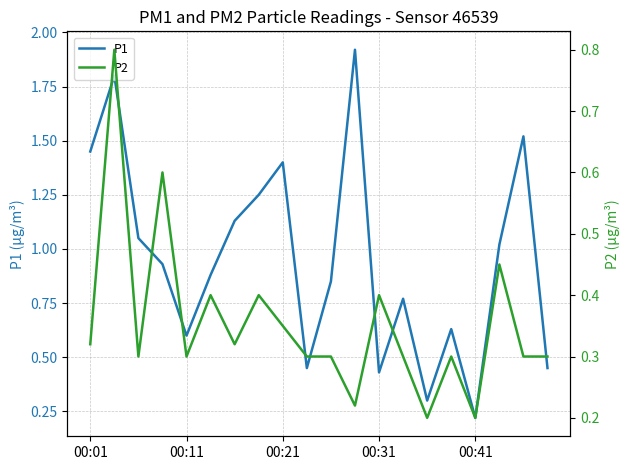

What are all the series names shown in the legend?

P1, P2